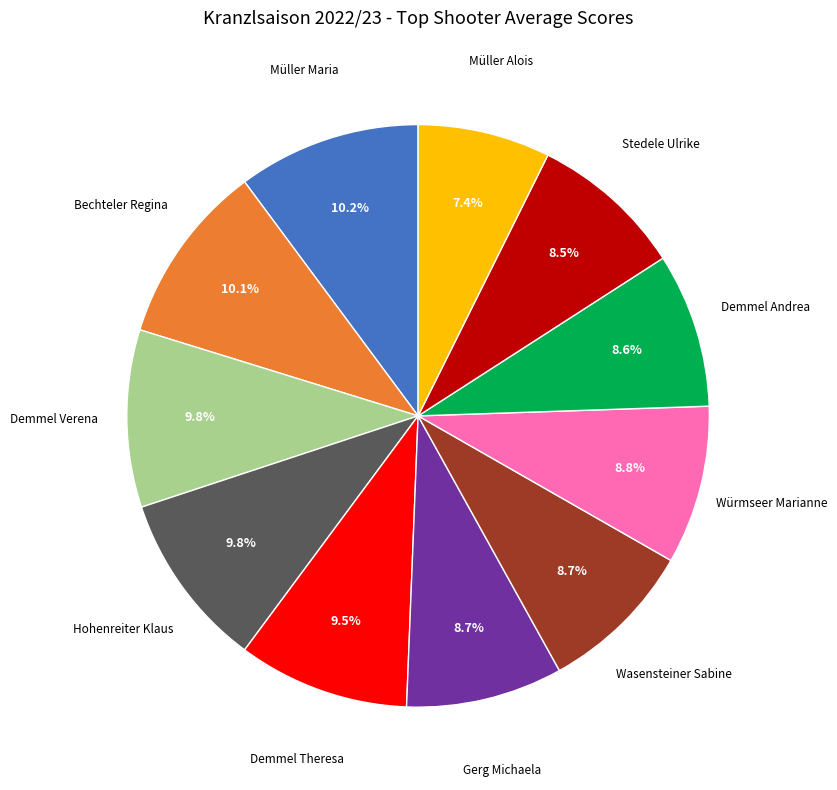

Is there a majority slice in this chart?

No